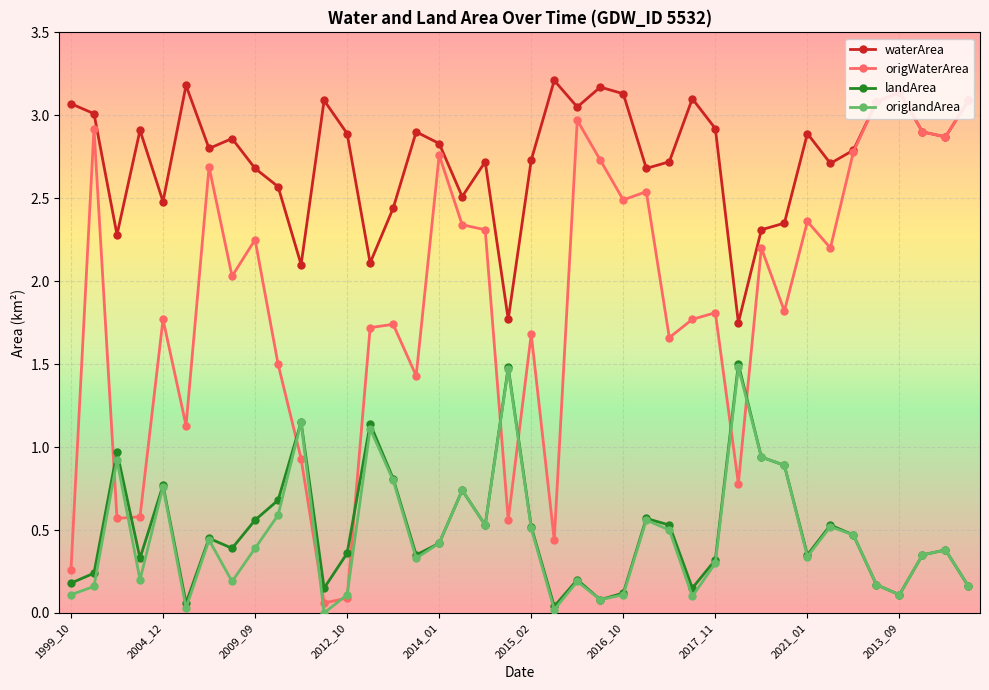

Which series has the largest range (max minus min)?

origWaterArea